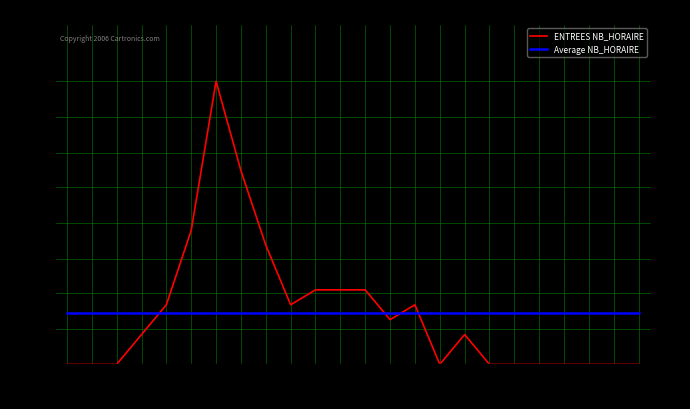

Rank the series at 14 from highest to lowest value.

ENTREES NB_HORAIRE, Average NB_HORAIRE